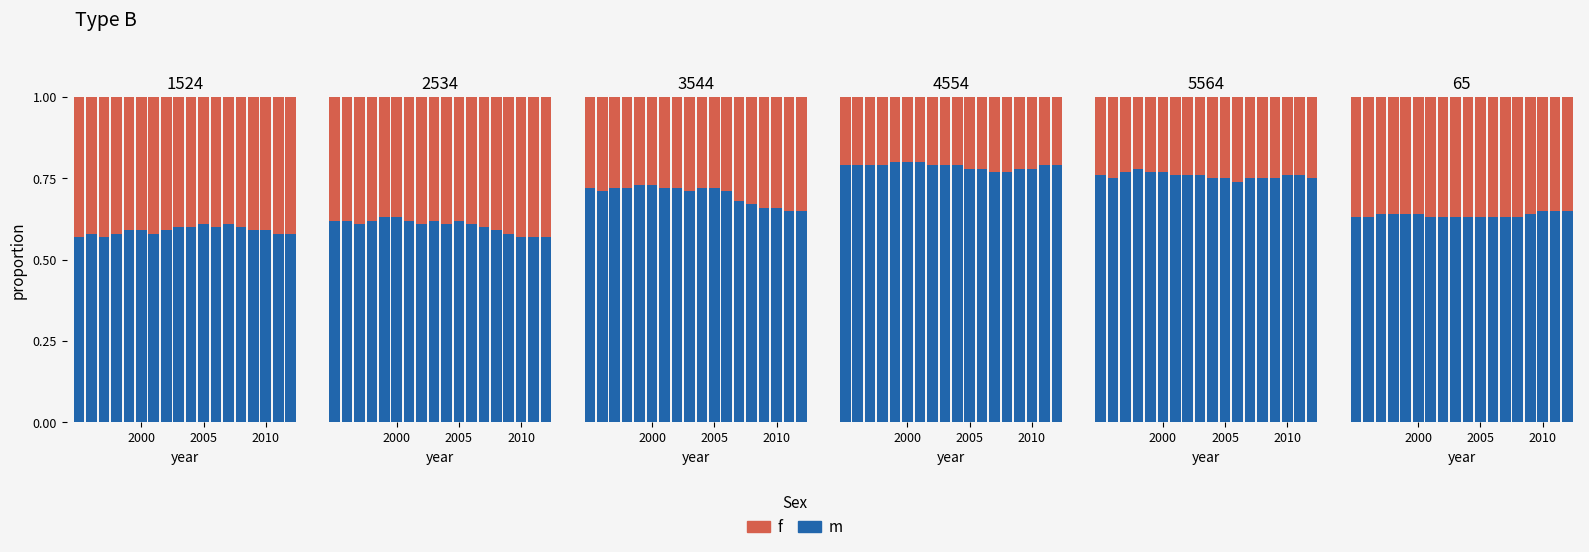

Which series has the largest range (max minus min)?

m